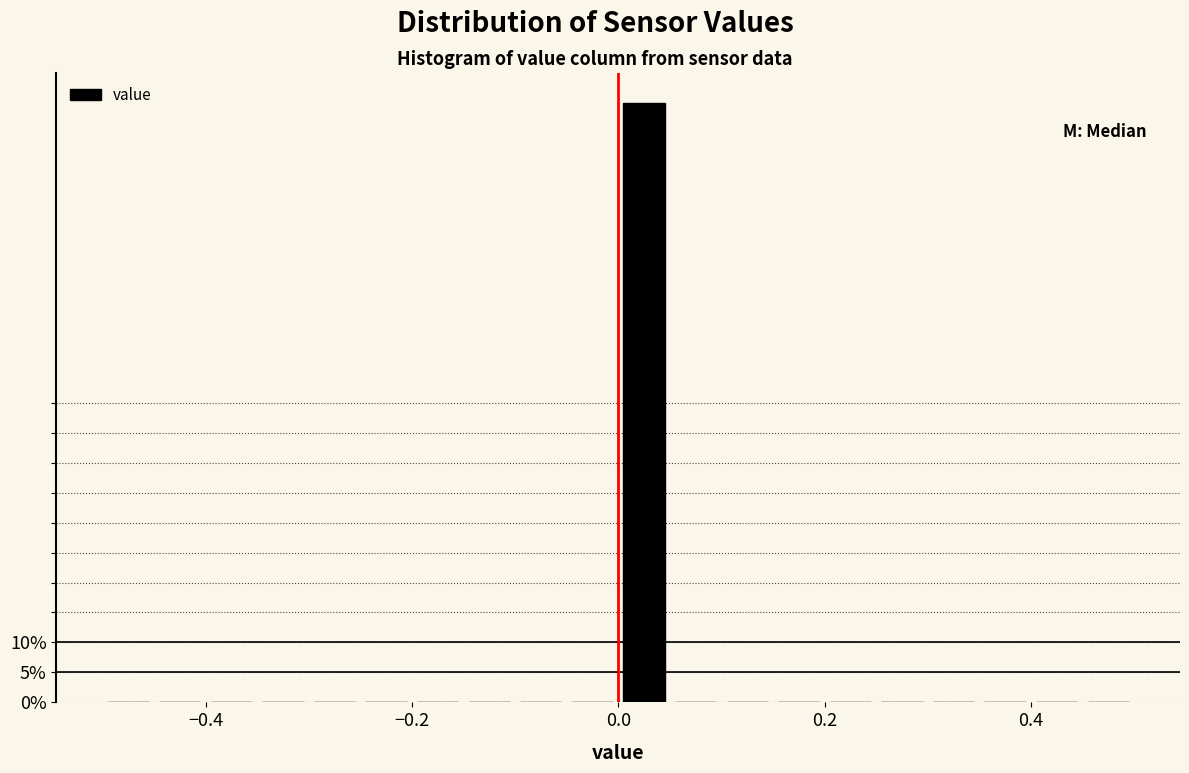

Around what value on the x-axis is the tallest bar? Give the approximate position of its centre, as read against the axis.

0.02